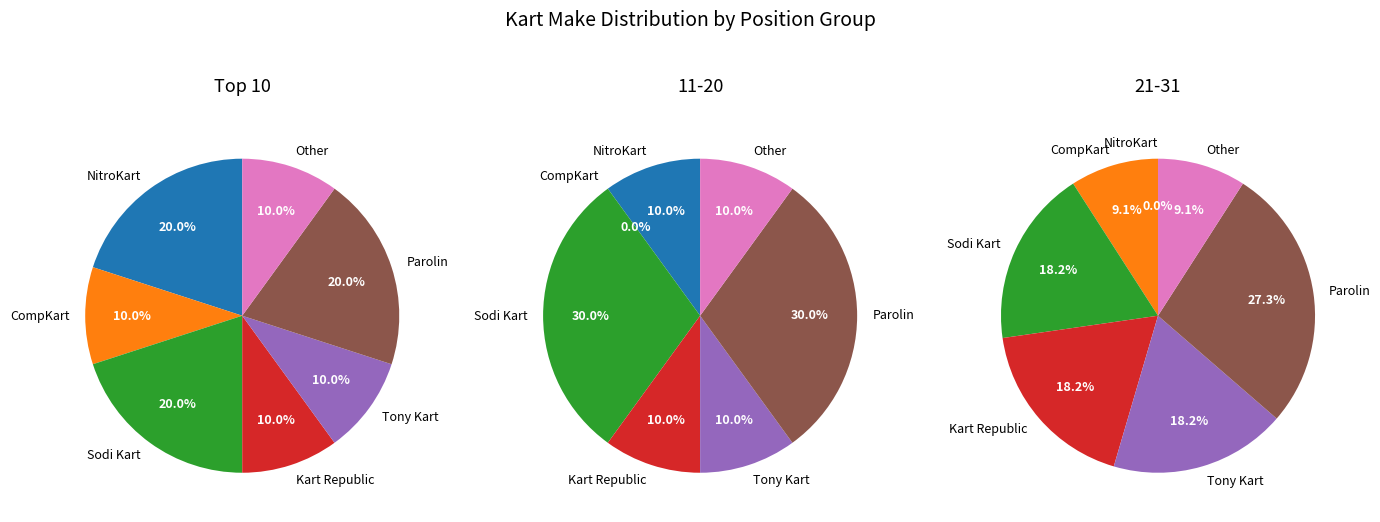

To the nearest percent, what is the average slice percentage?

14%